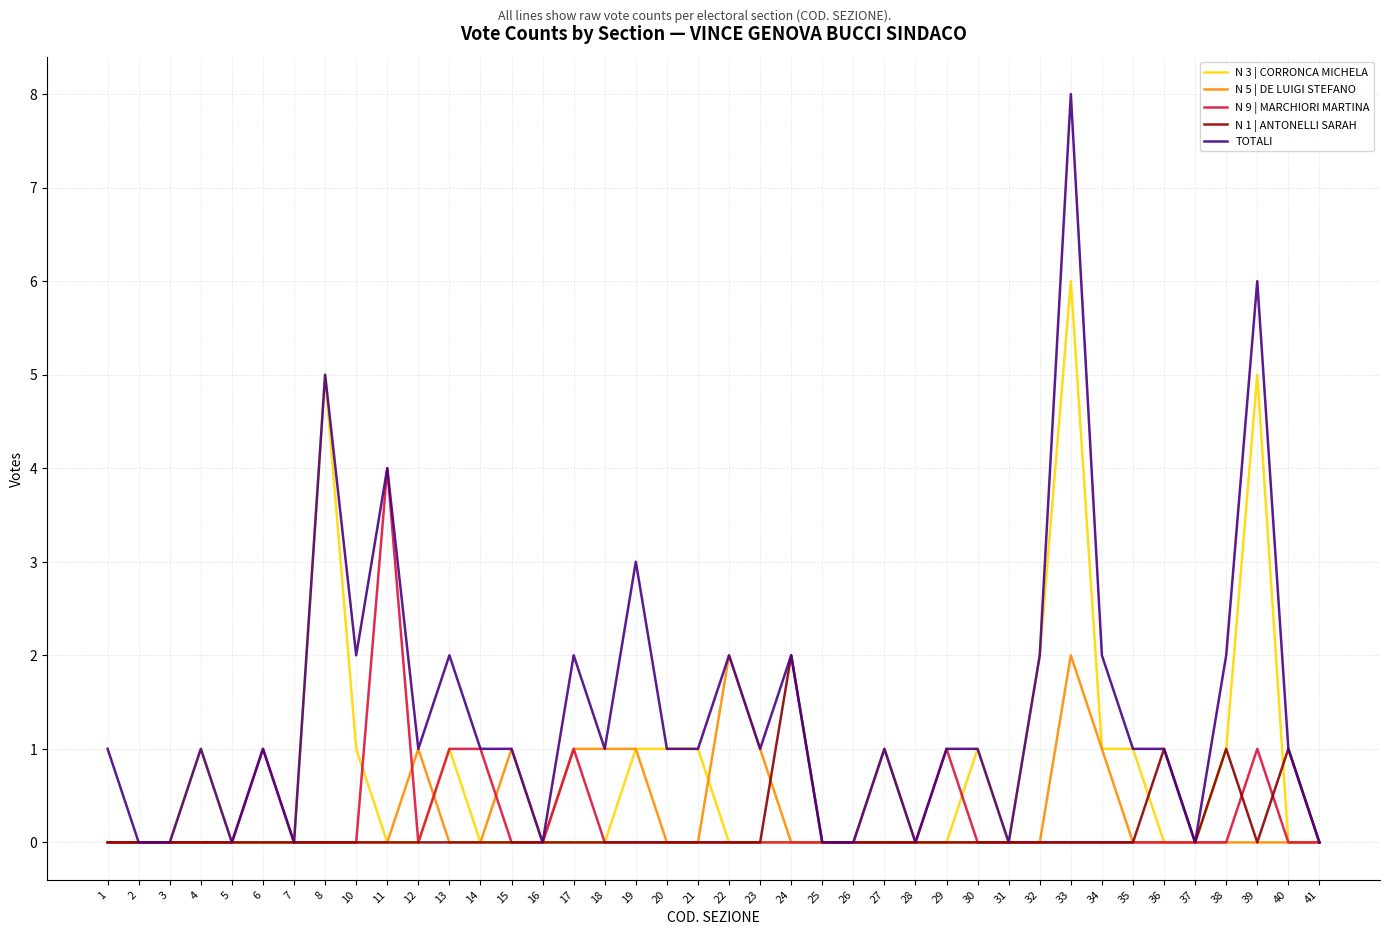

Read the N 9 | MARCHIORI MARTINA value at 6.

1